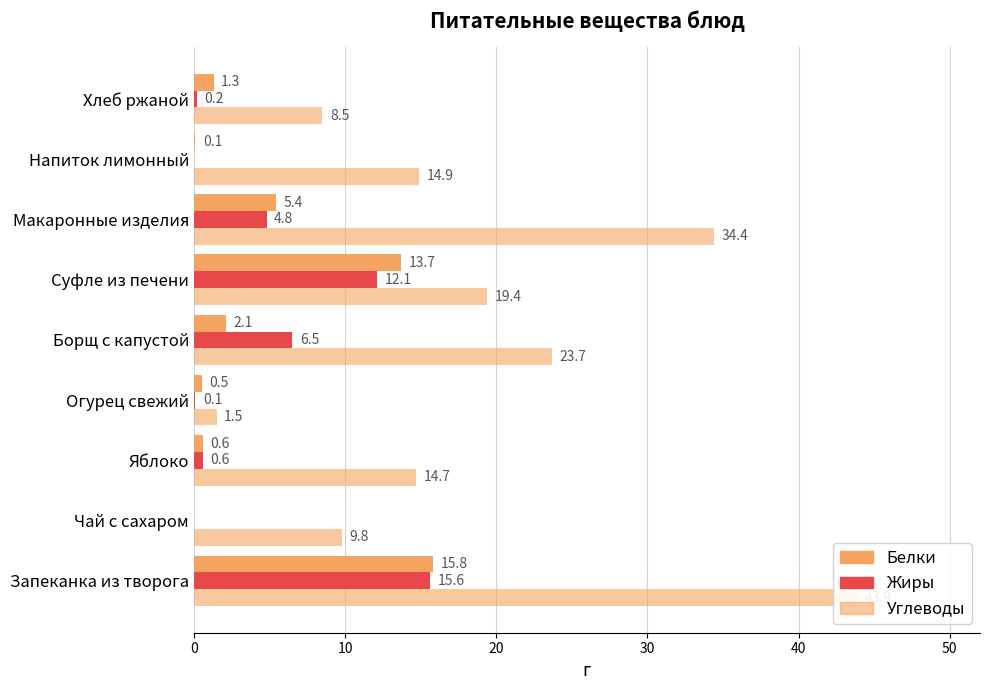

What is the sum of the Жиры values at Запеканка из творога and Хлеб ржаной?

15.8